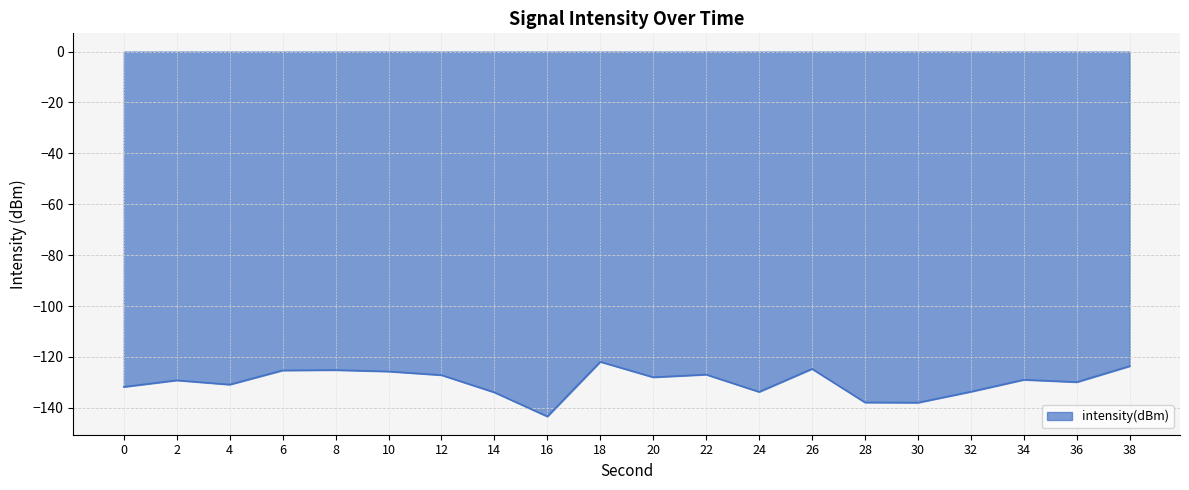

What is the maximum value shown in the chart?

-121.9